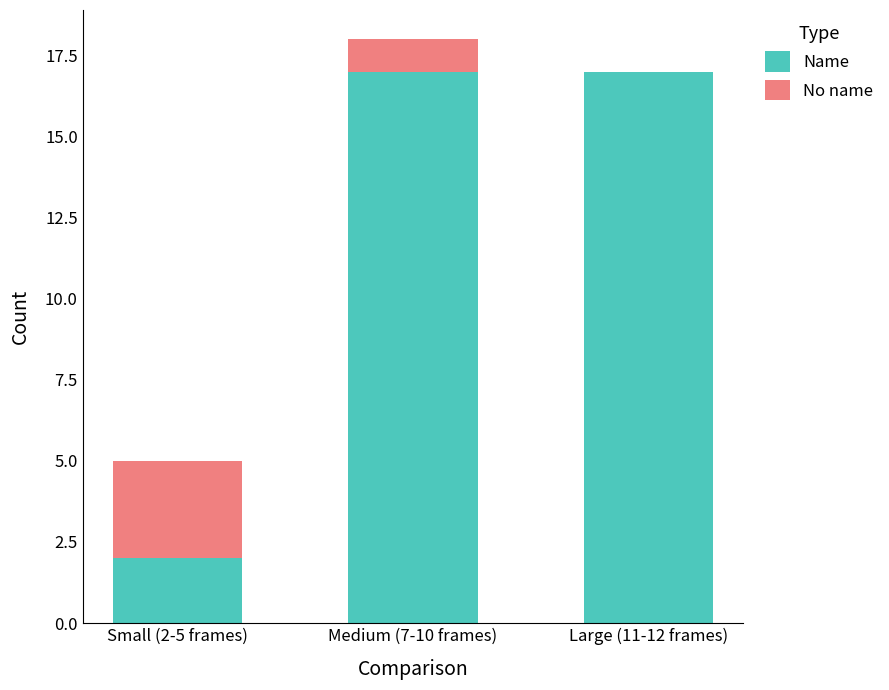

Is it true that Name equals 5 at Medium (7-10 frames)?

False